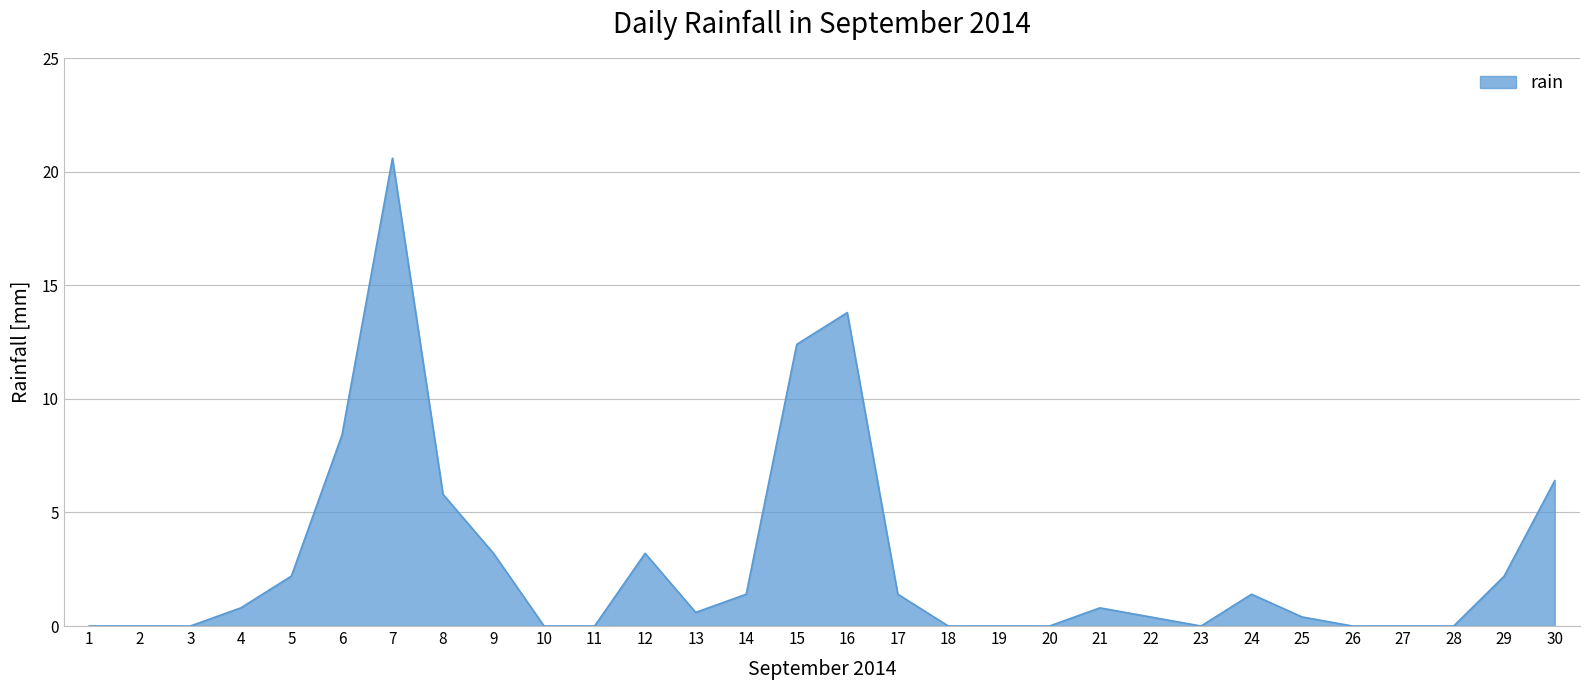

At which category does the chart reach its peak across all series?

7